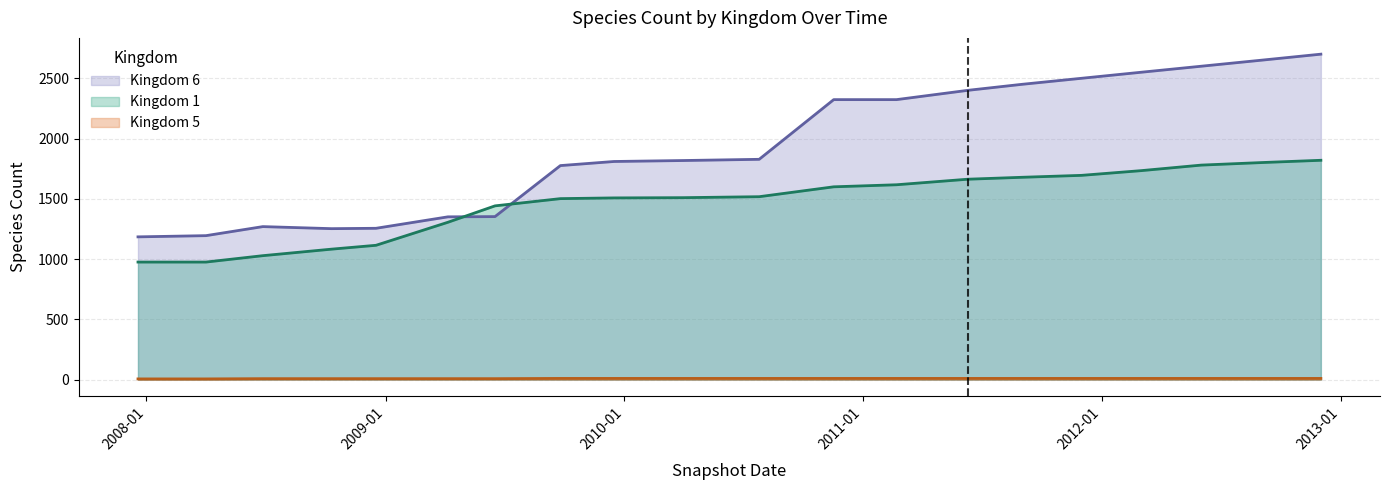

List the series in order of their overall mean, lowest first.

Kingdom 5, Kingdom 1, Kingdom 6